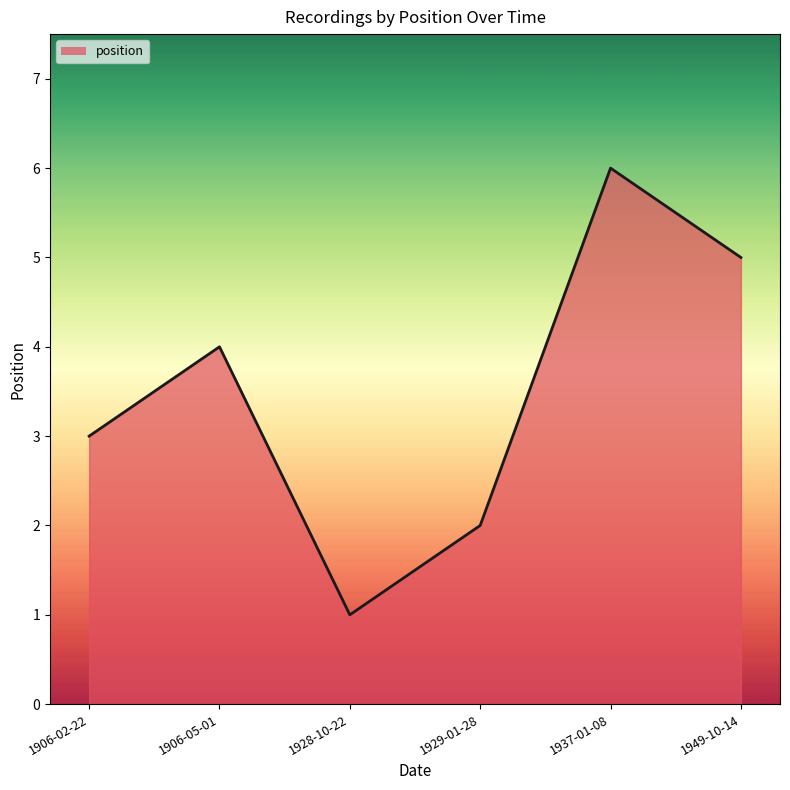

Which category has the highest value across all series?

1937-01-08